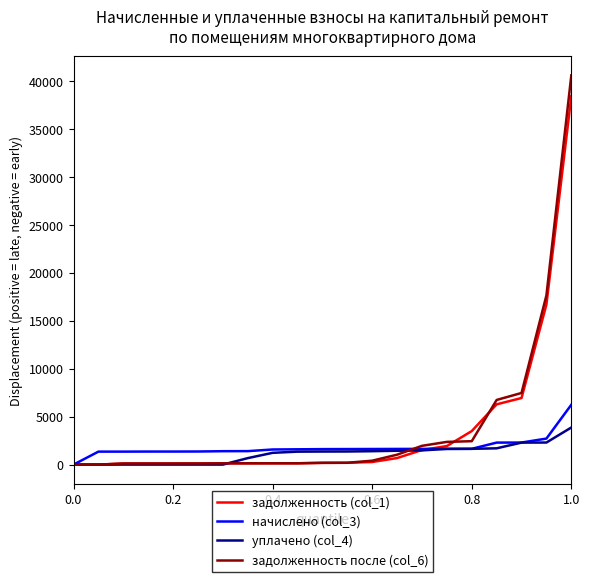

What is the greatest value displayed?

40609.3